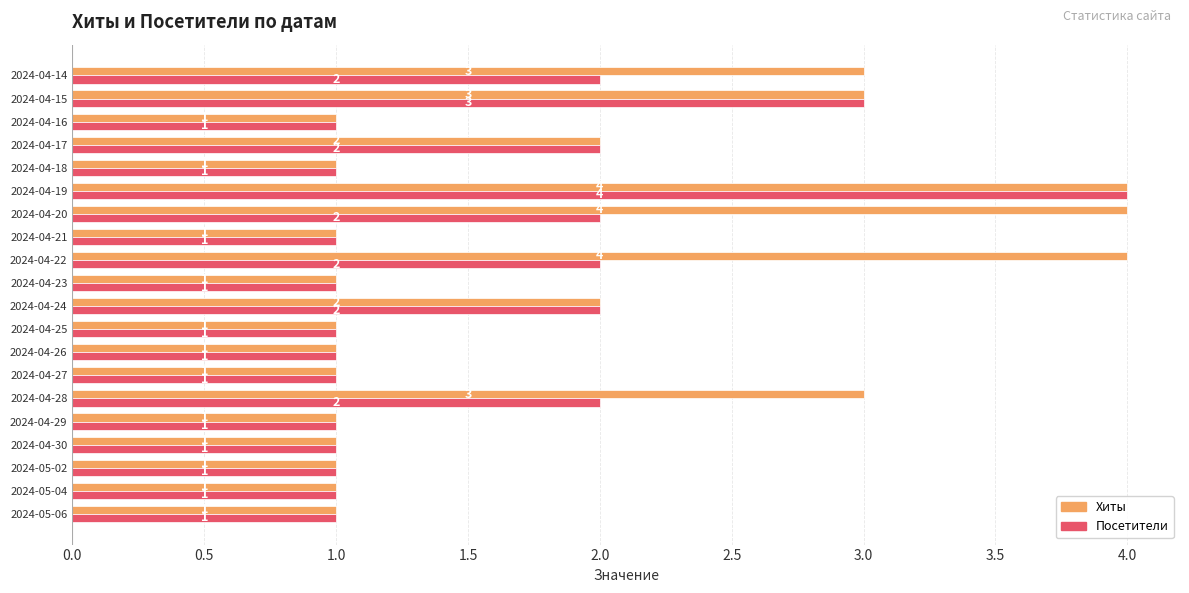

What are all the series names shown in the legend?

Хиты, Посетители